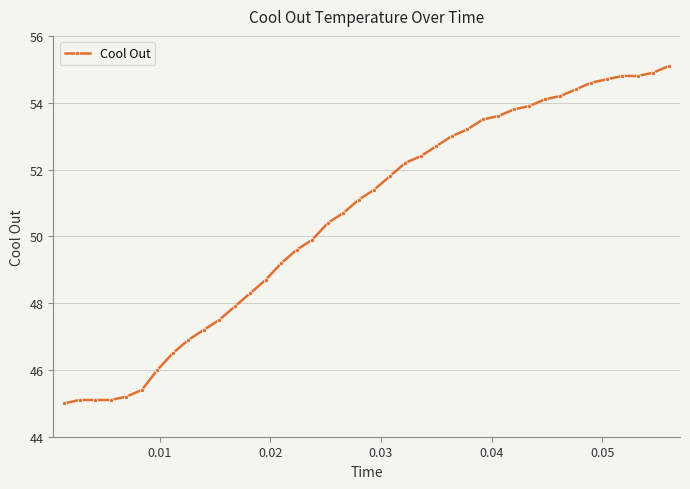

What is the sum of all values?

2023.9